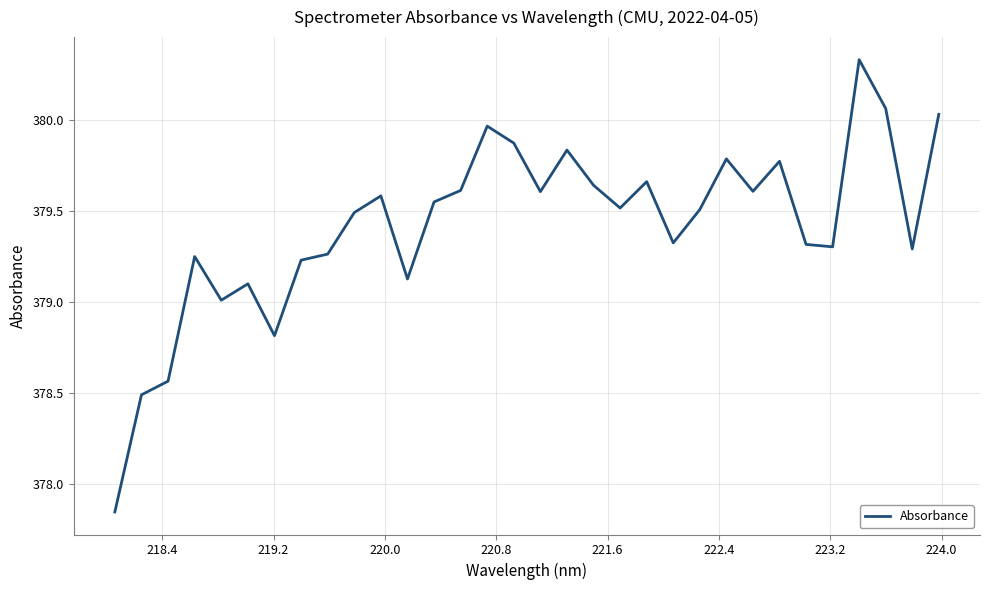

What is the difference between the maximum and minimum values?

2.5